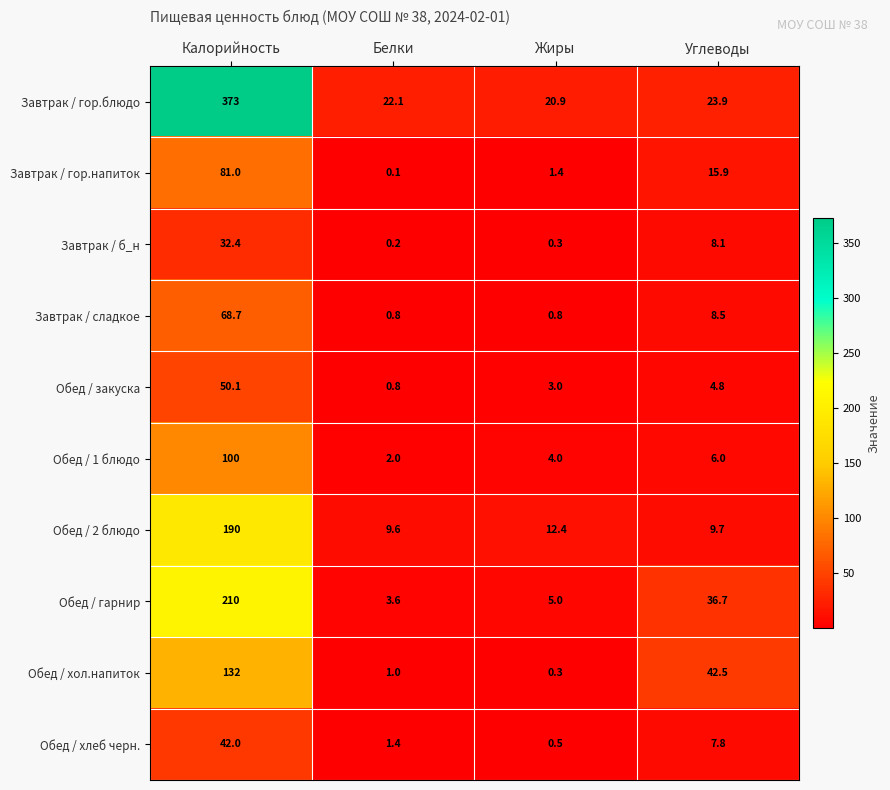

Which series has the largest total across all categories?

Завтрак / гор.блюдо